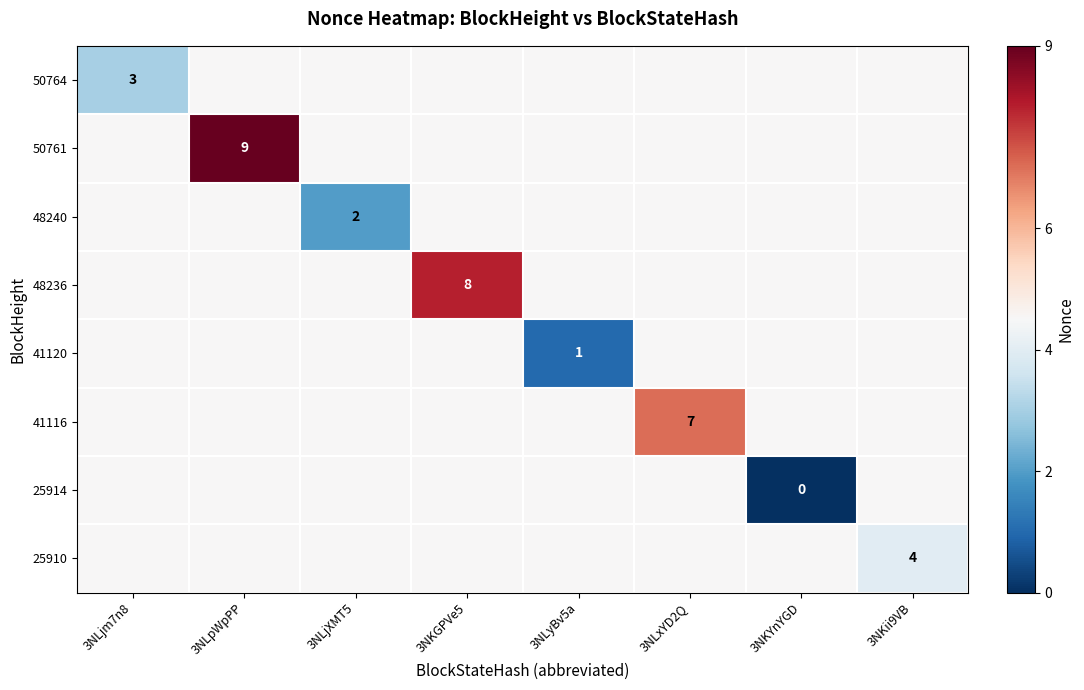

Which series has the largest range (max minus min)?

50761